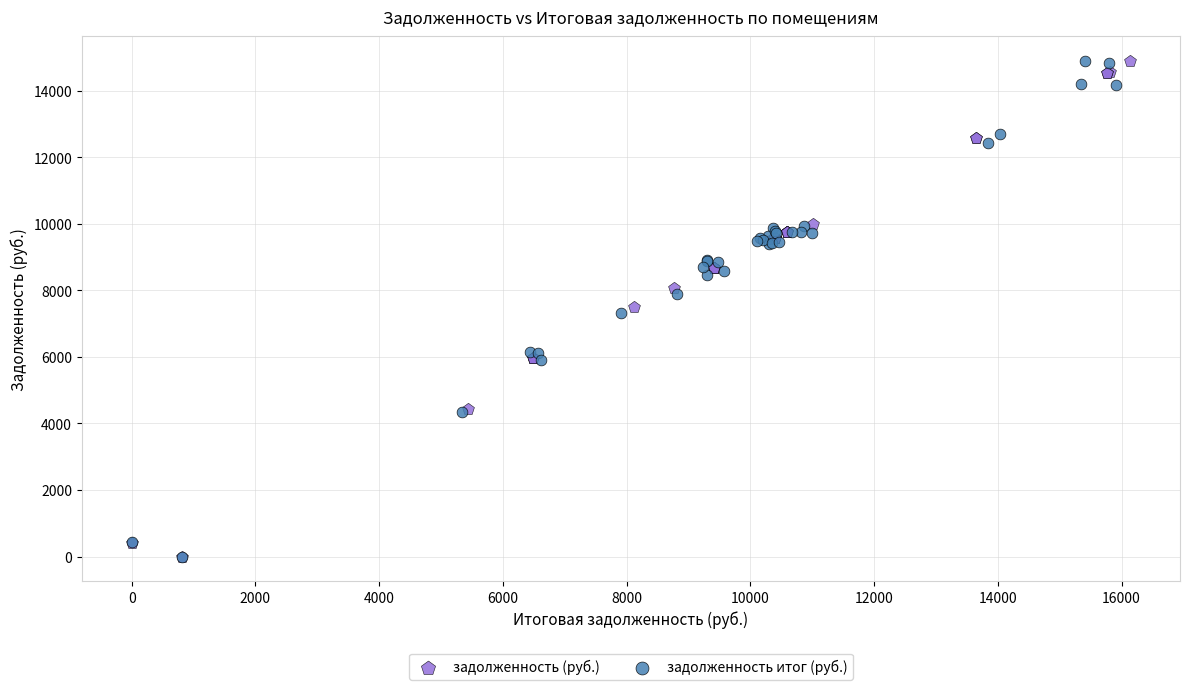

What are all the series names shown in the legend?

задолженность (руб.), задолженность итог (руб.)